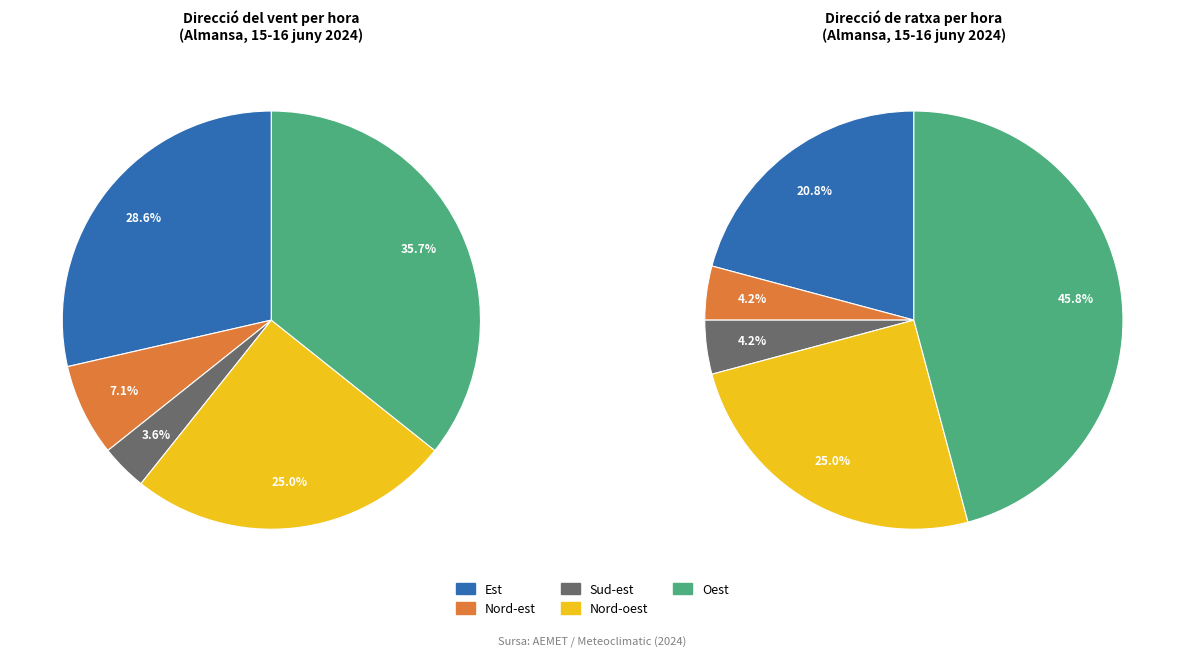

Combined, do Est and Oest account for over 50%?

Yes